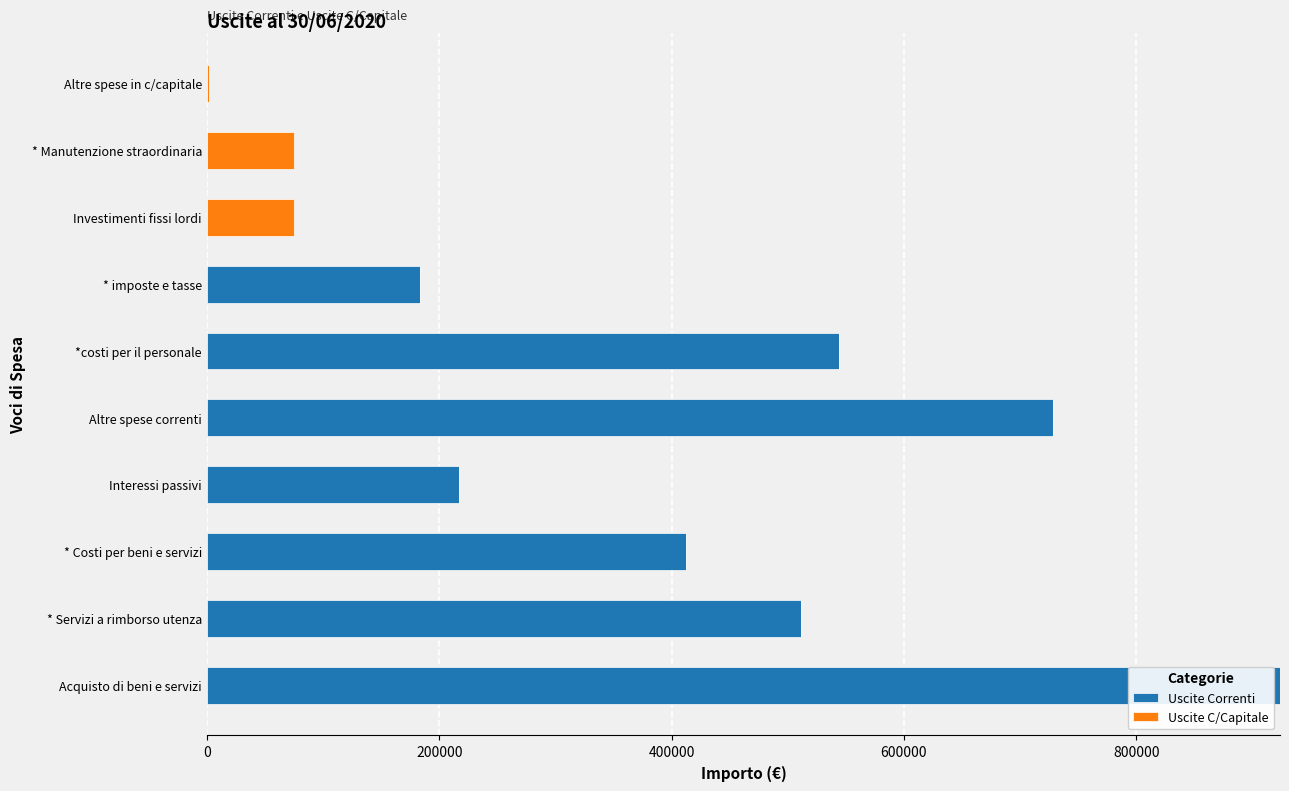

The value of Uscite Correnti at Interessi passivi is 216998.0. True or false?

True